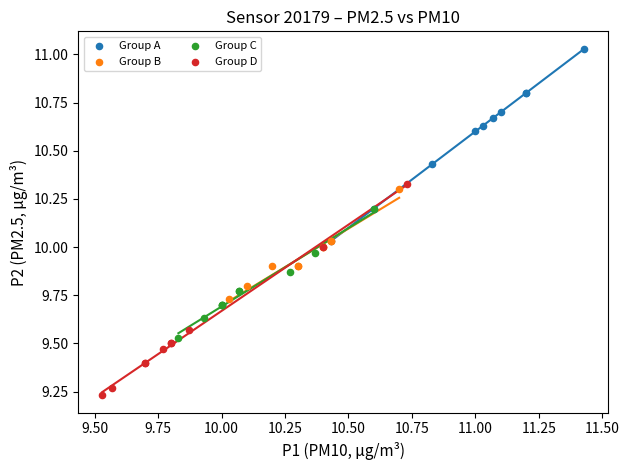

Which series has the largest Y range (max minus min)?

Group D